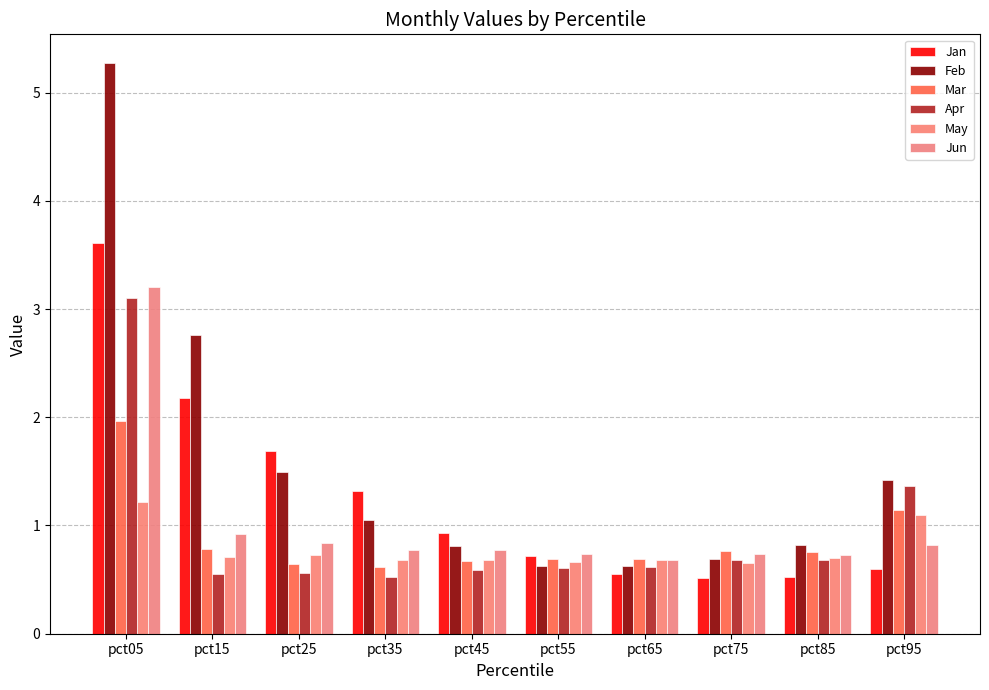

What are all the series names shown in the legend?

Jan, Feb, Mar, Apr, May, Jun